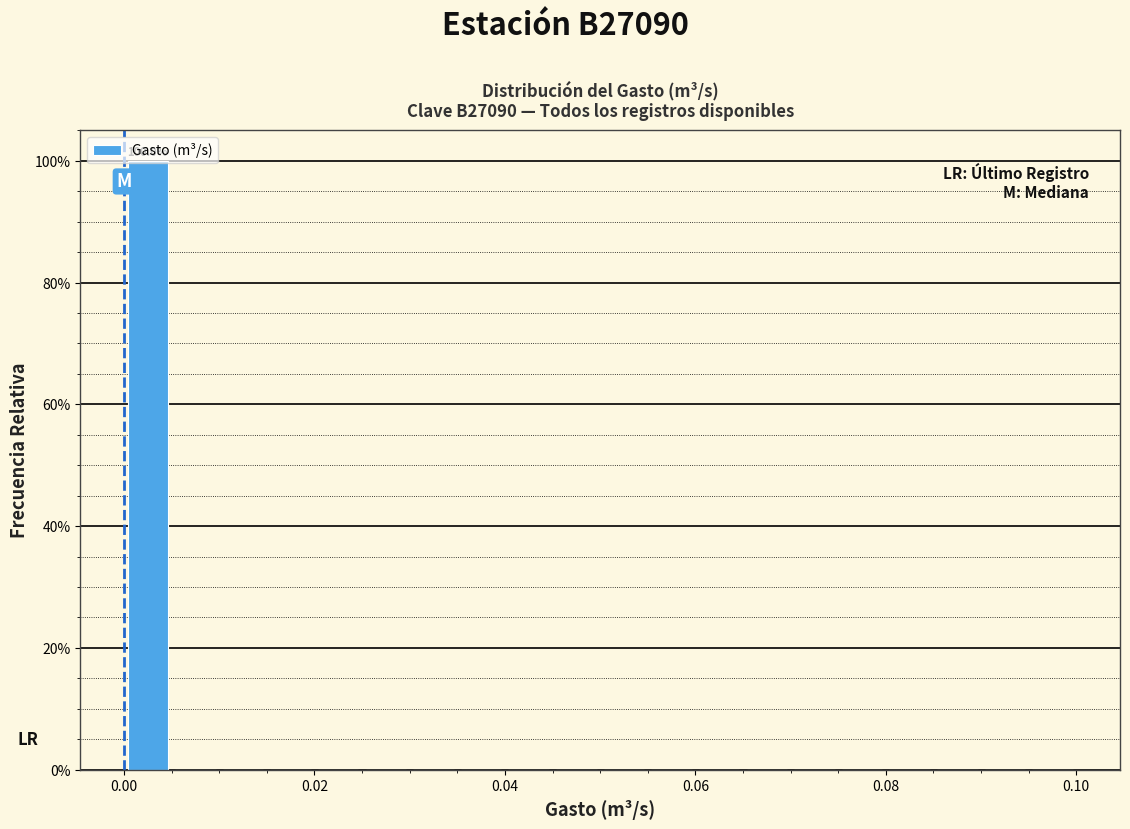

Read against the x-axis, roughly where is the centre of the tallest bar?

0.002